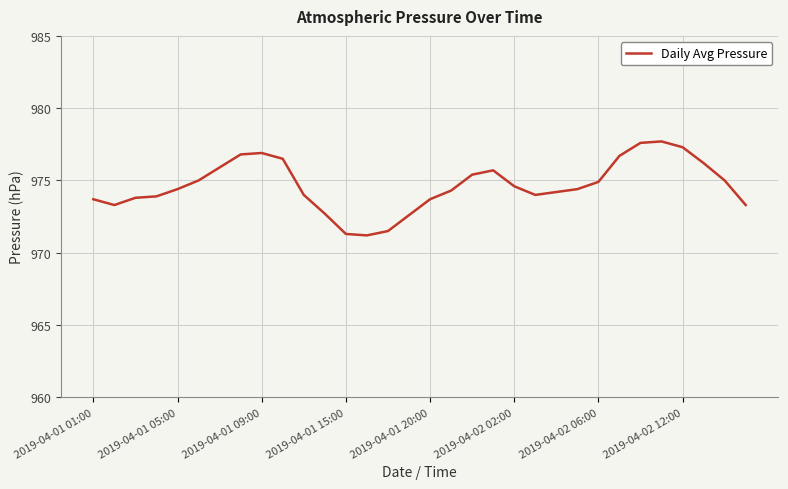

How many lines are shown in the chart?

1